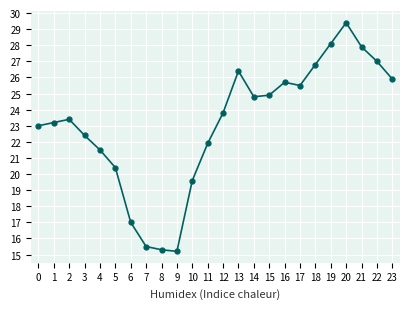

What is the change in value from 20 to 22?

-2.4